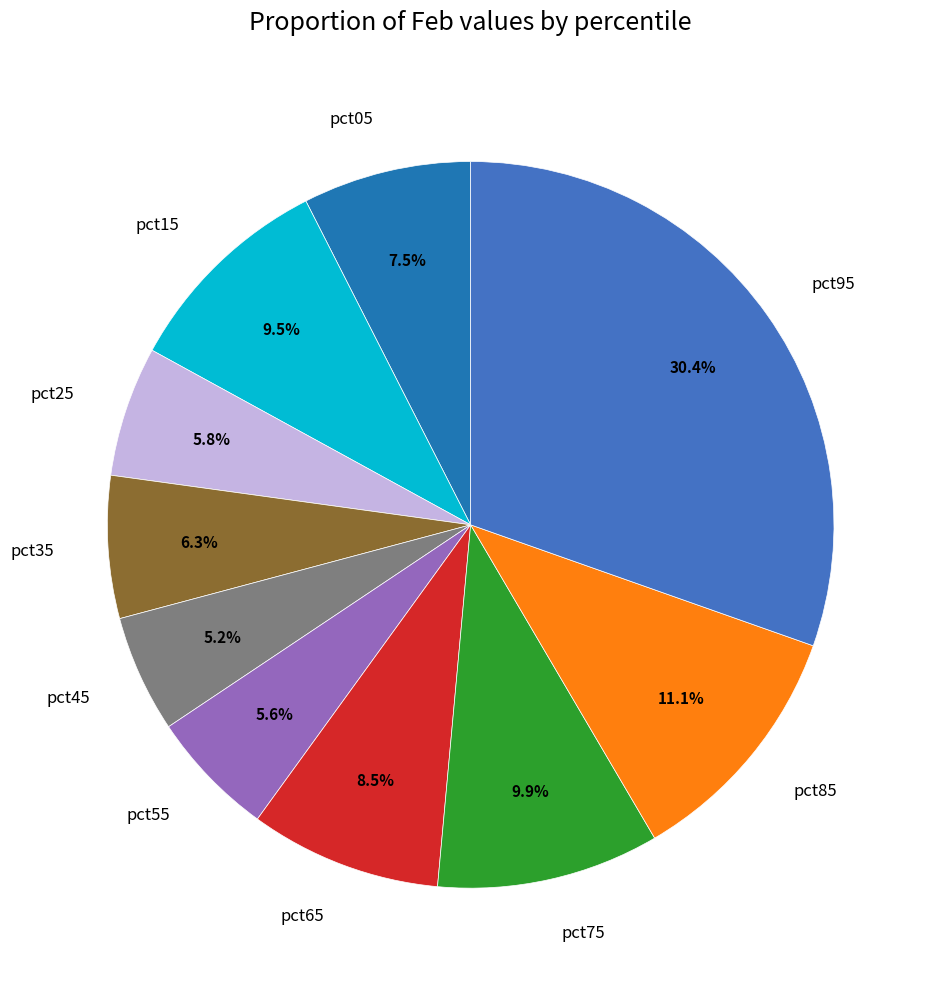

What is the largest slice in the pie chart?

pct95